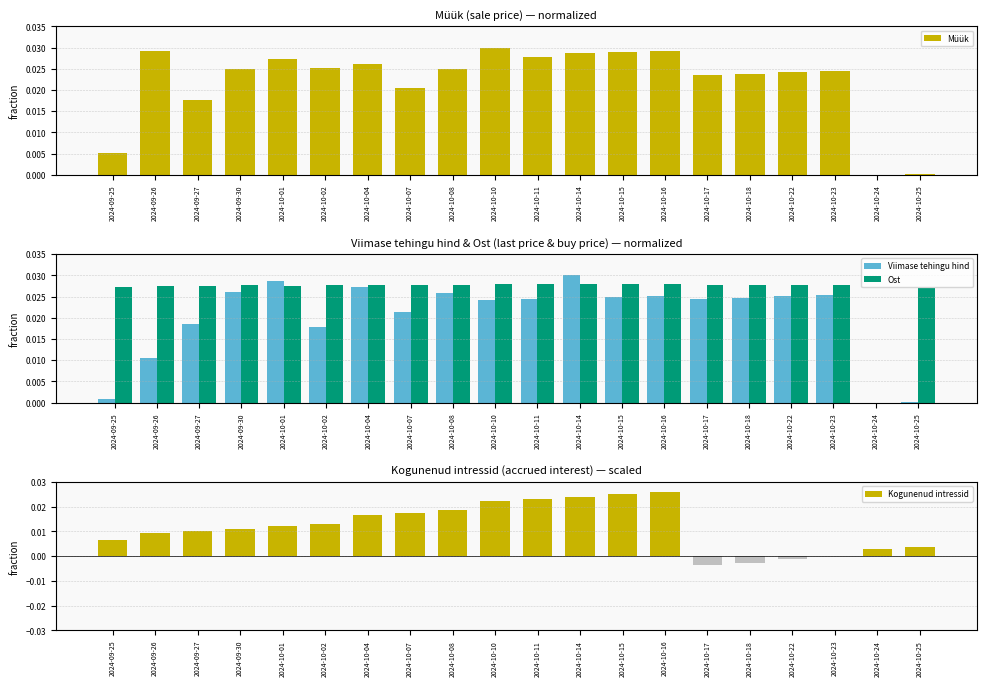

Is the value of Viimase tehingu hind at 2024-10-02 greater than the value of Ost at 2024-09-26?

No